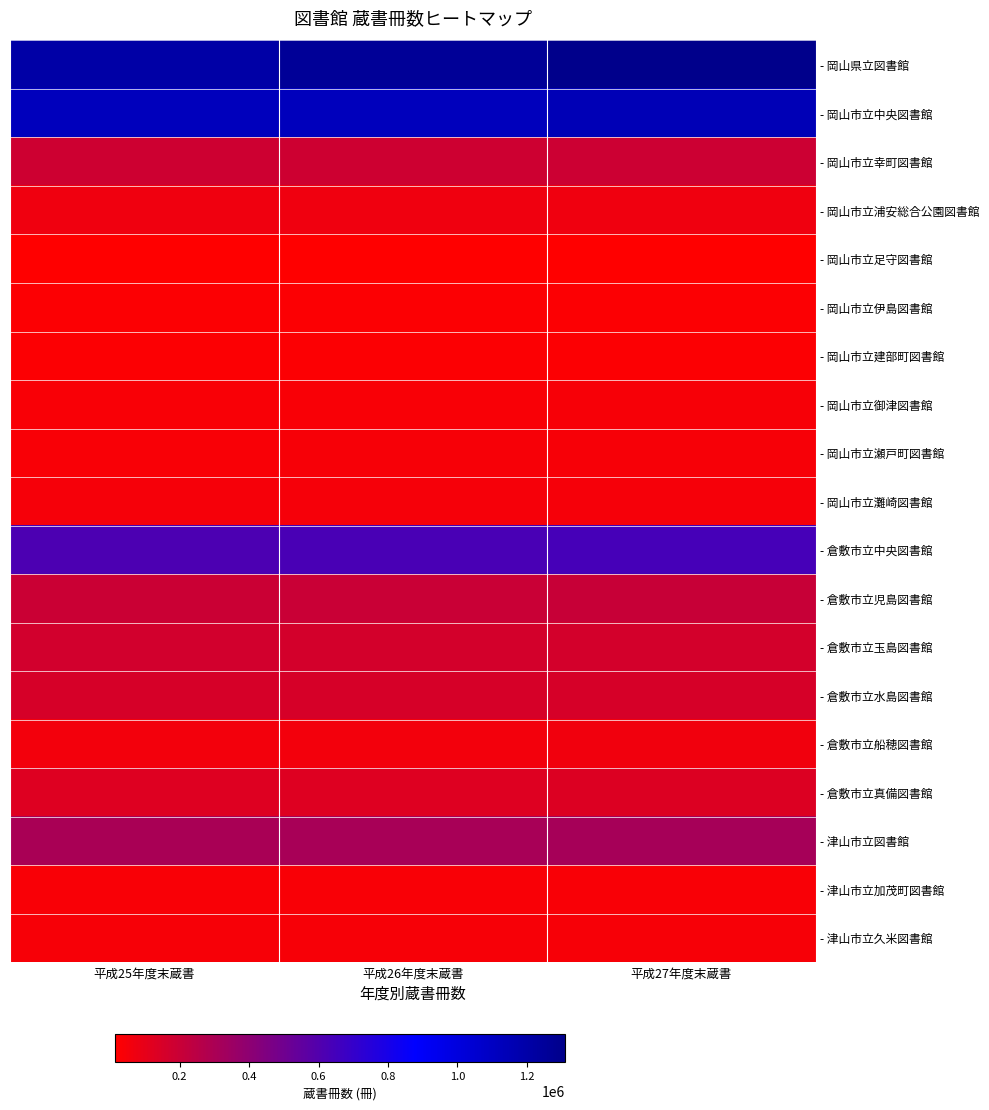

What is the average value of the - 岡山県立図書館 series?

1259960